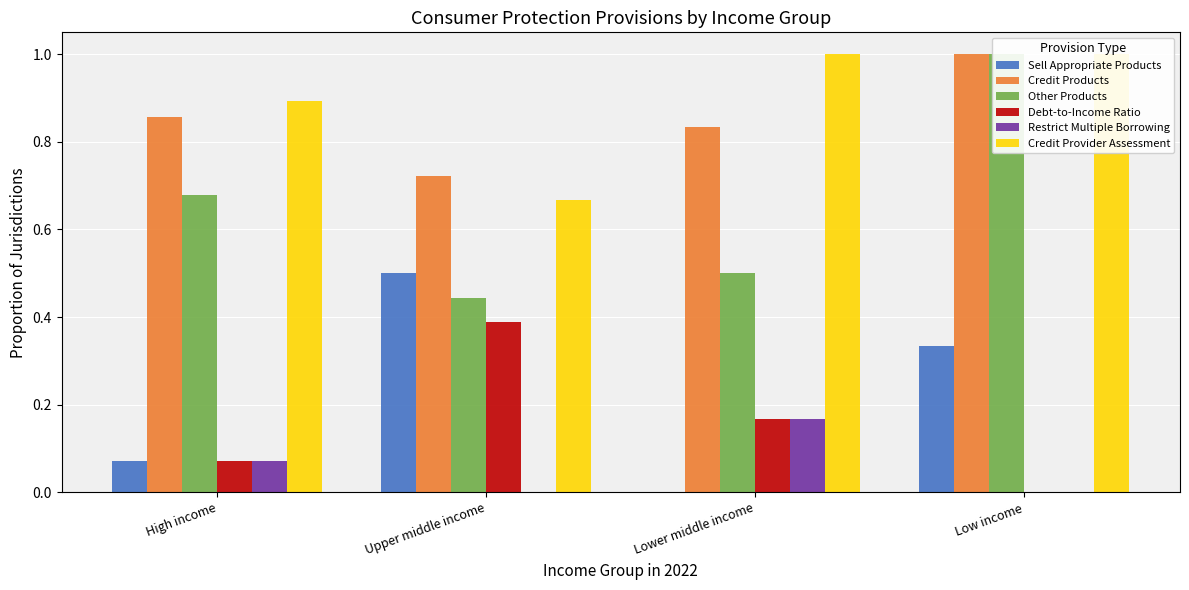

Reading left to right, extract all data points from this chart.

Sell Appropriate Products: 0.1	0.5	0.0	0.3
Credit Products: 0.9	0.7	0.8	1.0
Other Products: 0.7	0.4	0.5	1.0
Debt-to-Income Ratio: 0.1	0.4	0.2	0.0
Restrict Multiple Borrowing: 0.1	0.0	0.2	0.0
Credit Provider Assessment: 0.9	0.7	1.0	1.0